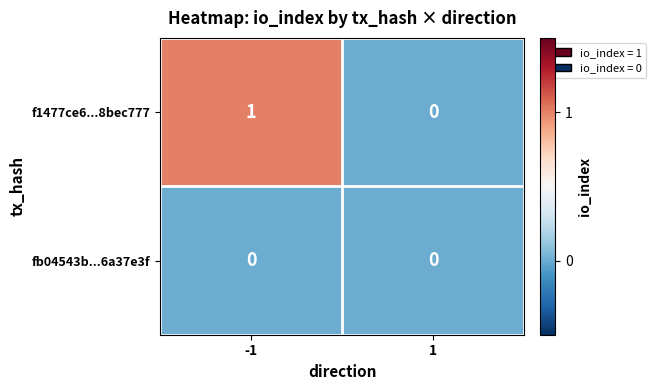

Rank the series by their average value, from highest to lowest.

f1477ce6...8bec777, fb04543b...6a37e3f